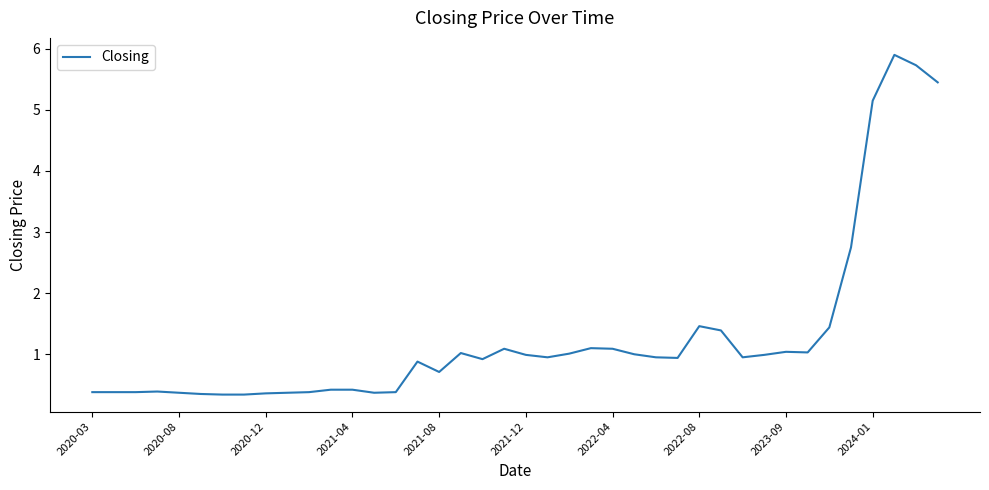

What is the maximum value shown in the chart?

5.9